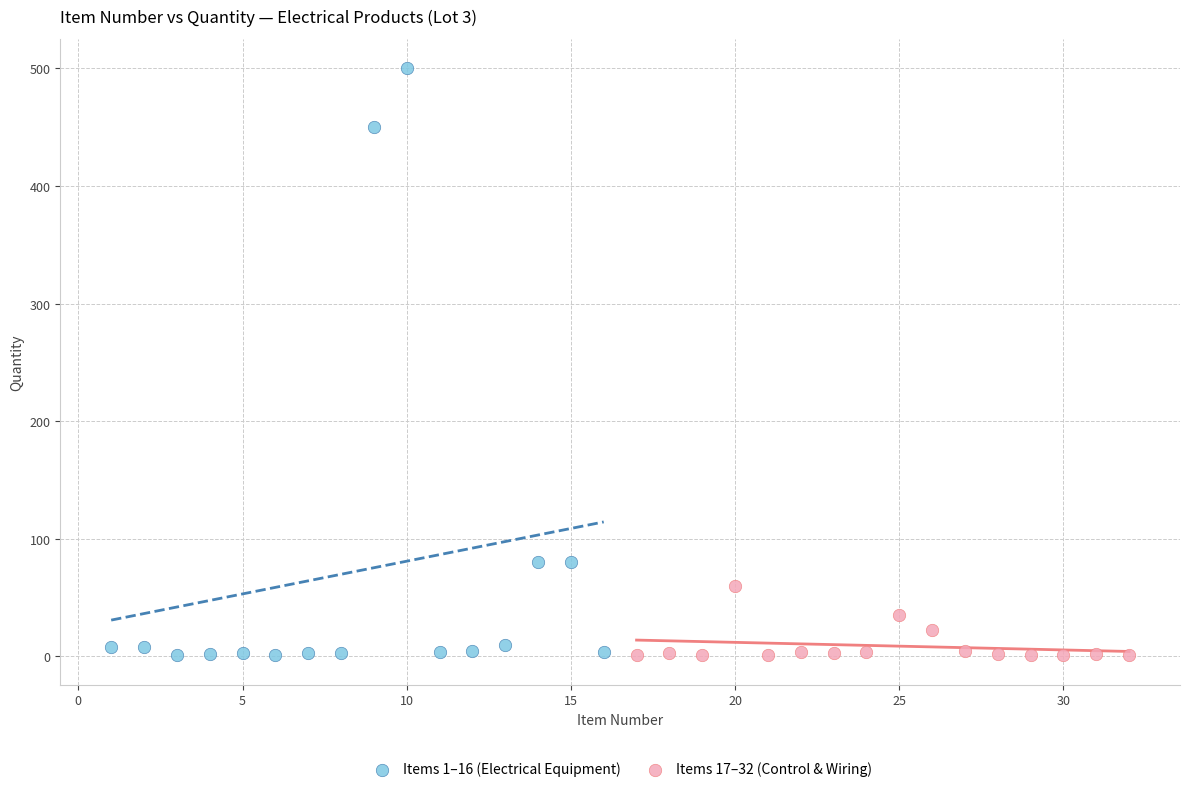

Which series has the widest spread of Y values?

Items 1–16 (Electrical Equipment)